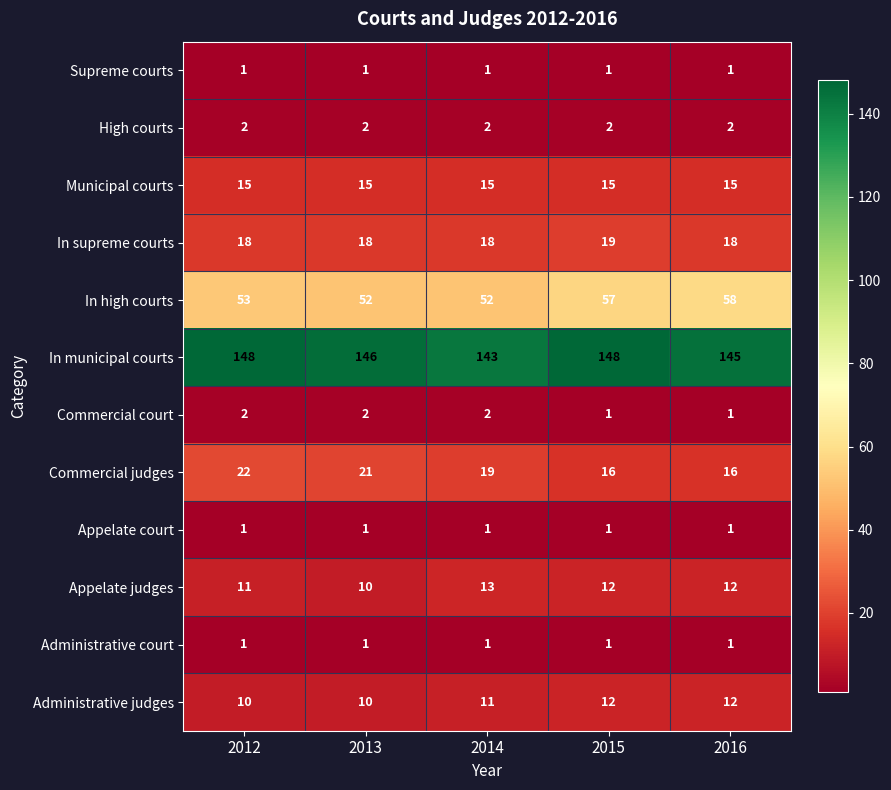

Between 2012 and 2013, which series saw the biggest shift?

In municipal courts